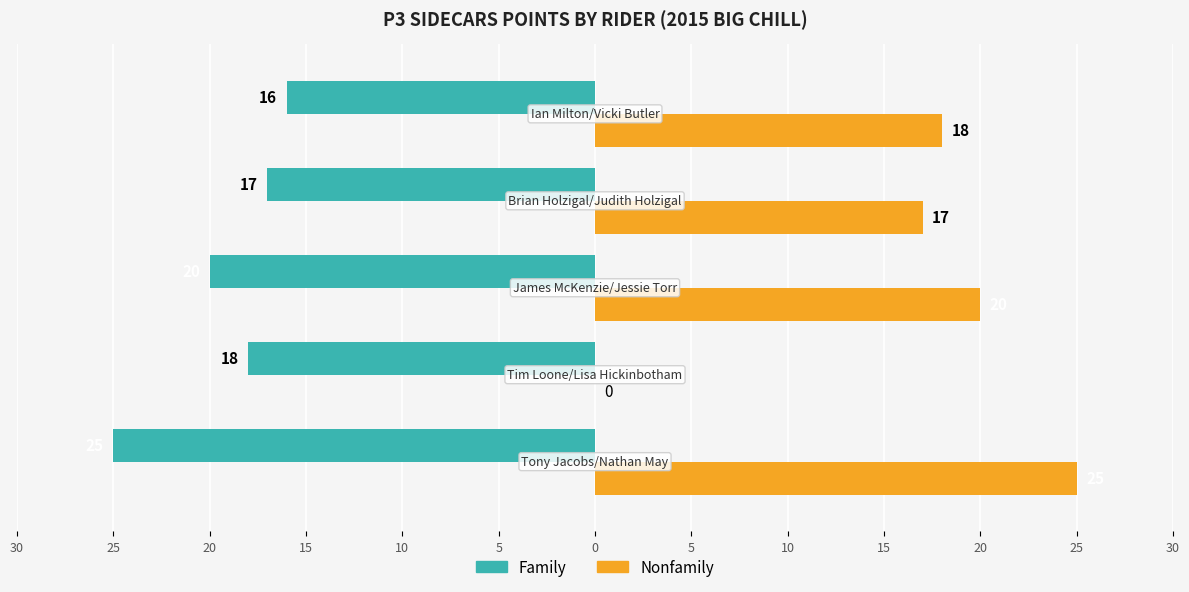

What is the value of the Family bar at the 3rd from the left?

-20